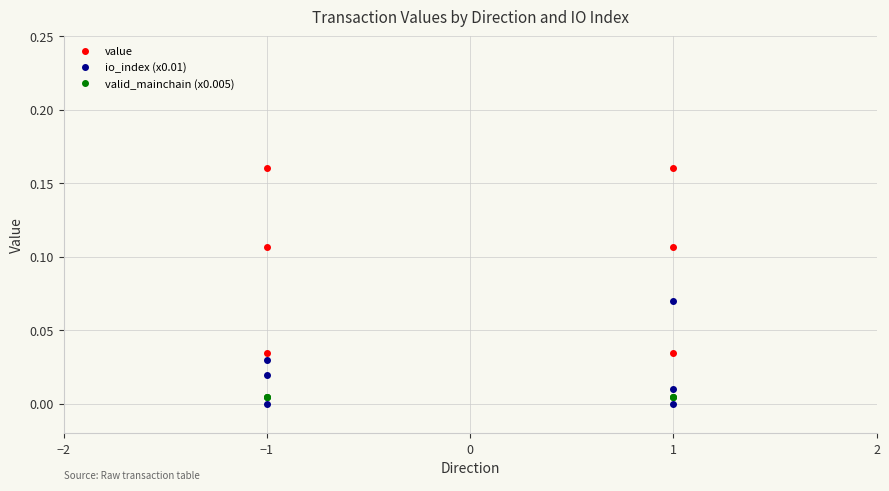

Rank the series at 1 from highest to lowest value.

value, io_index (x0.01), valid_mainchain (x0.005)